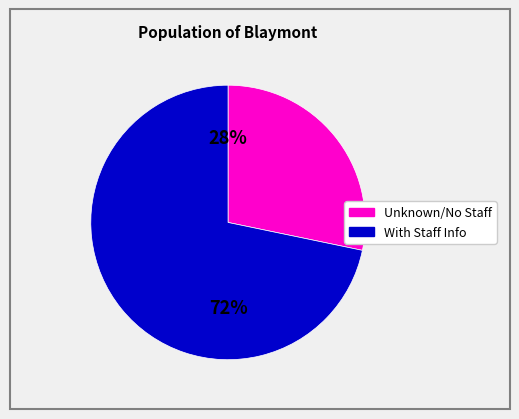

Does any single category account for the majority?

Yes